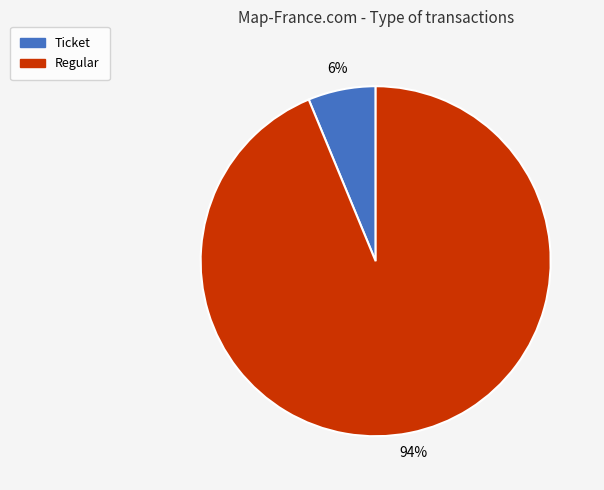

Combined, do Ticket and Regular account for over 50%?

Yes